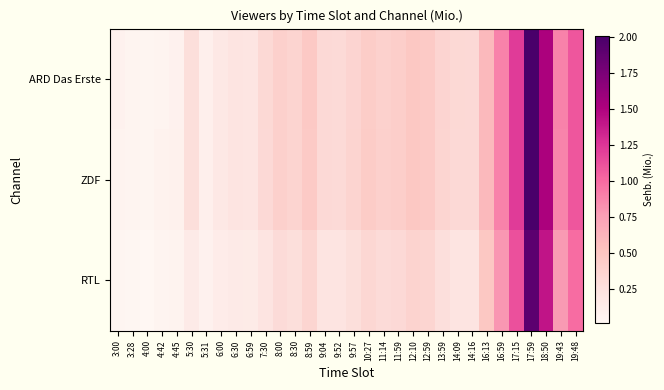

At how many categories does at least one series exceed 1?

4